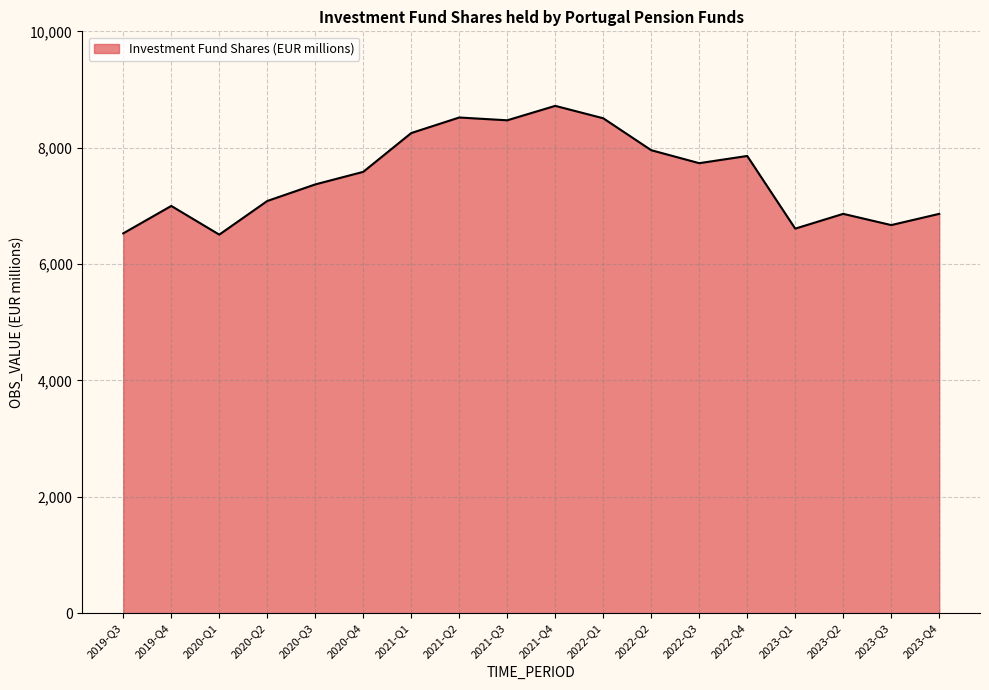

Between 2023-Q4 and 2021-Q4, which is larger?

2021-Q4